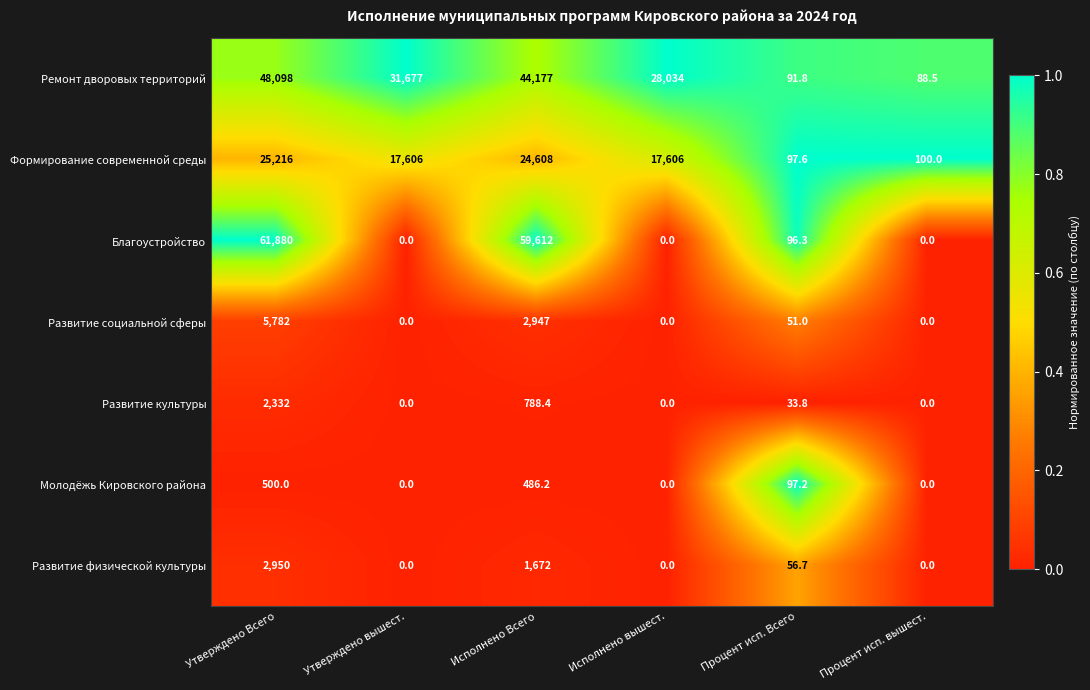

What value does the Благоустройство series have at Утверждено Всего?

61880.0